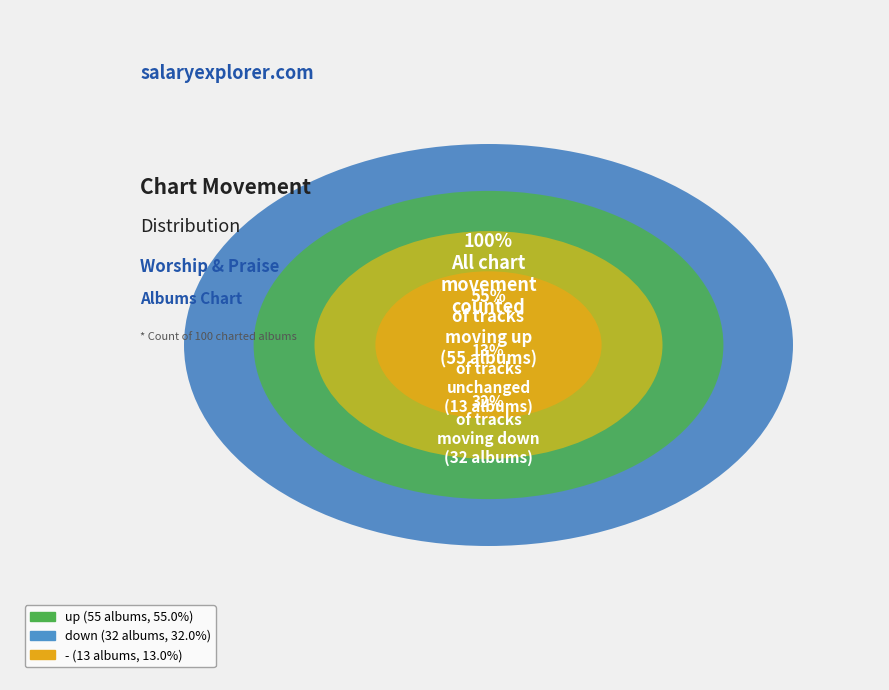

What percentage do - and up together represent?

68.0%